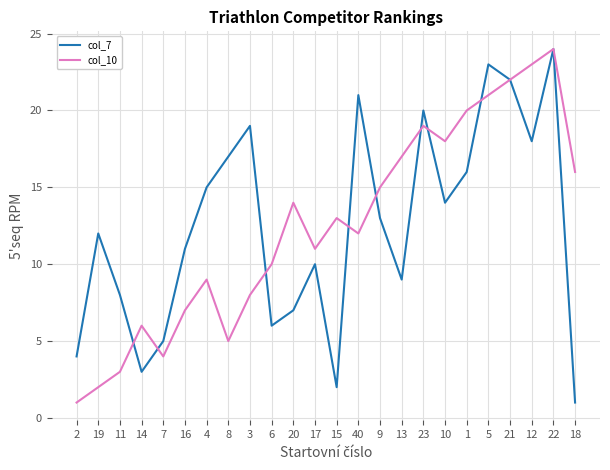

Is the value of col_7 at 20 greater than the value of col_10 at 6?

No